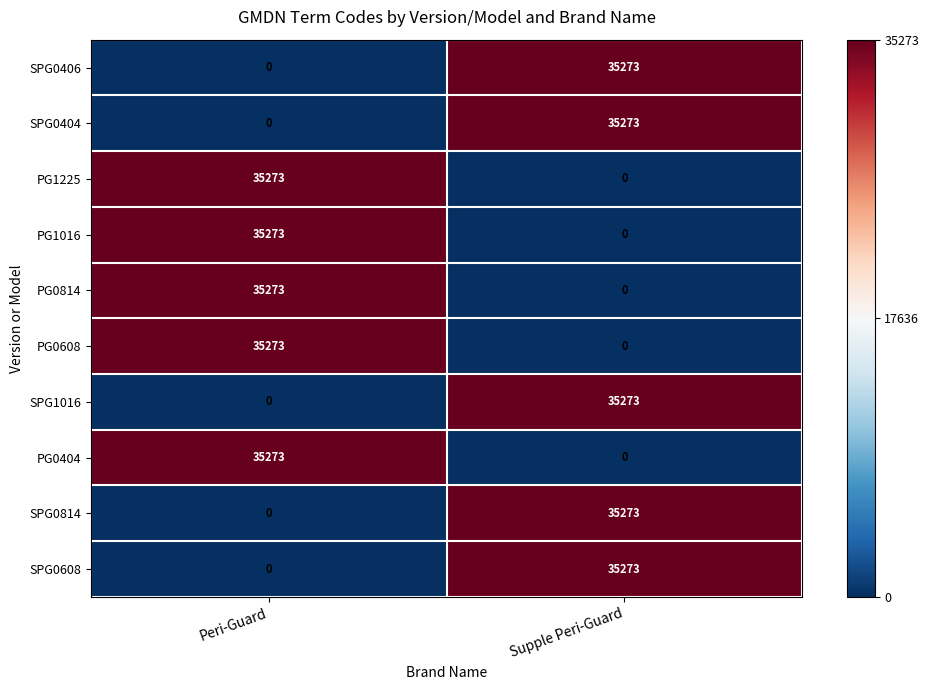

How many data points in PG0608 are less than 35273?

1